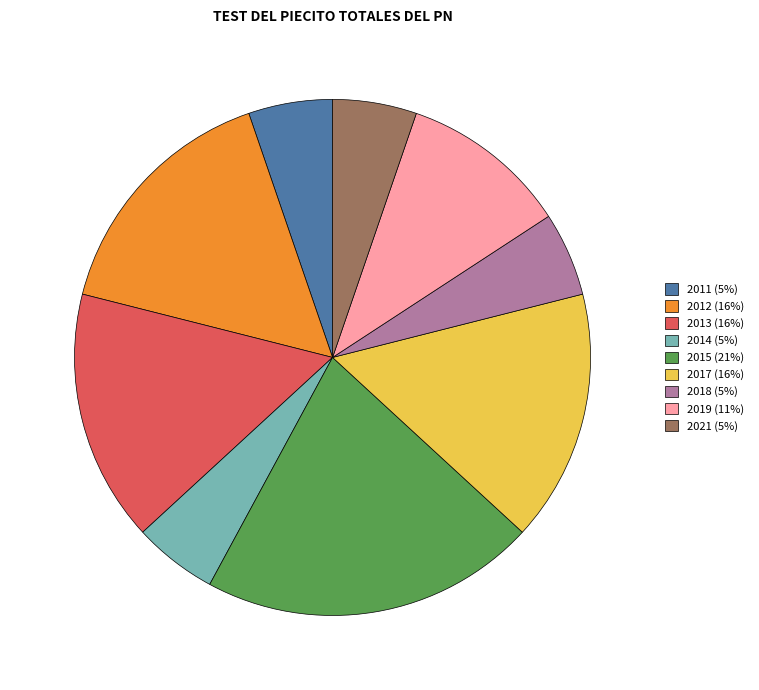

Does any single category account for the majority?

No